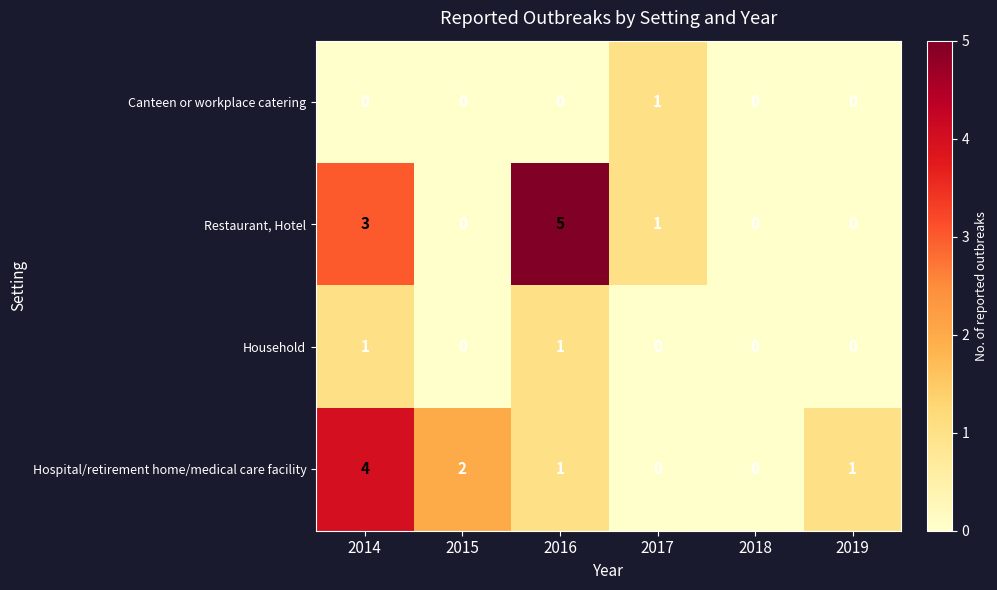

The value of Household at 2017 is 0. True or false?

True